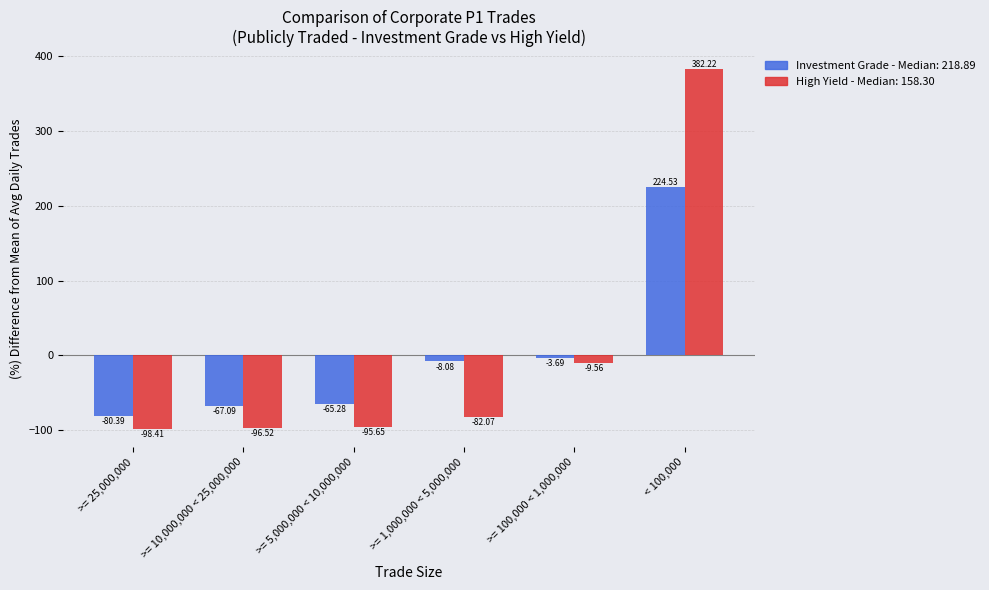

Does the chart contain any negative values?

Yes